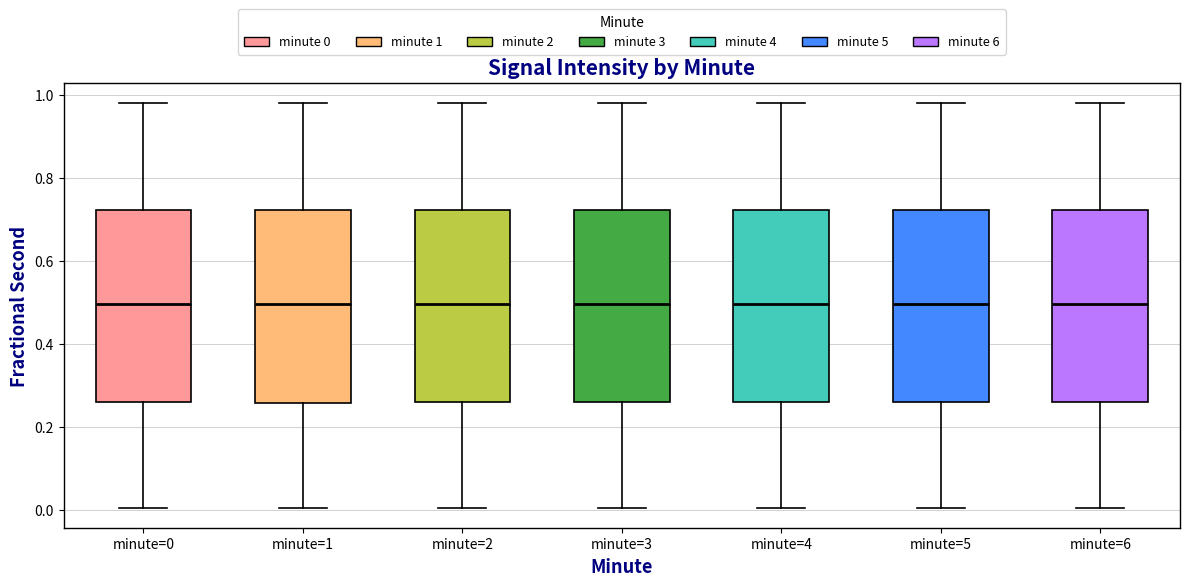

Reading left to right, read every box against the y-axis: the position of its median line, the range the box covers, and the ends of its whiskers. The values are not printed on the chart, so give them approximately, as read against the axis.

minute=0: median 0.50, box 0.26 to 0.72, whiskers 0.00 to 0.98
minute=1: median 0.50, box 0.26 to 0.72, whiskers 0.00 to 0.98
minute=2: median 0.50, box 0.26 to 0.72, whiskers 0.00 to 0.98
minute=3: median 0.50, box 0.26 to 0.72, whiskers 0.00 to 0.98
minute=4: median 0.50, box 0.26 to 0.72, whiskers 0.00 to 0.98
minute=5: median 0.50, box 0.26 to 0.72, whiskers 0.00 to 0.98
minute=6: median 0.50, box 0.26 to 0.72, whiskers 0.00 to 0.98